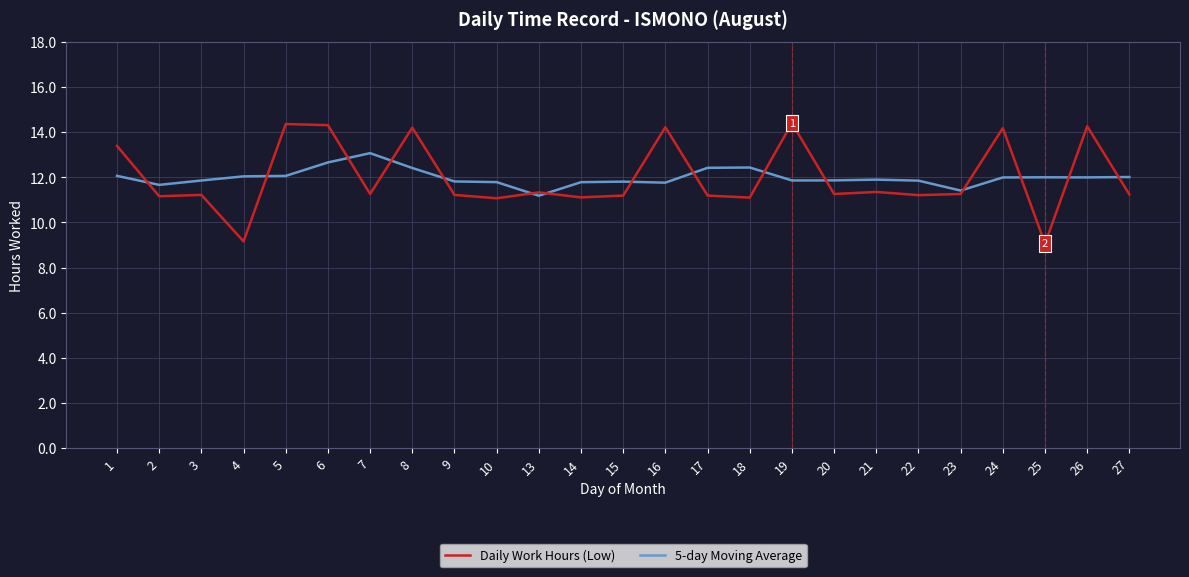

What is the spread (max minus min) of values at 26?

2.3